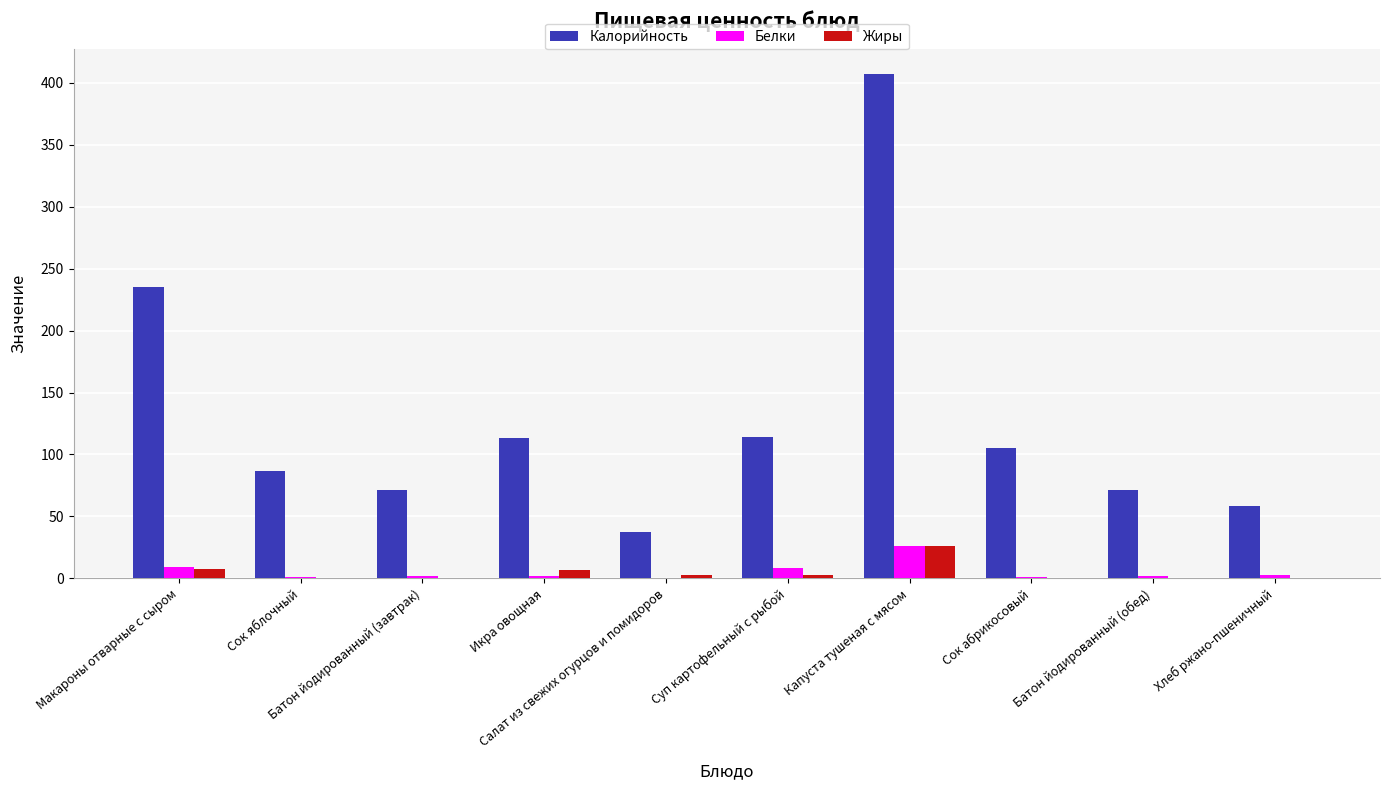

What is the maximum value for Жиры?

26.4